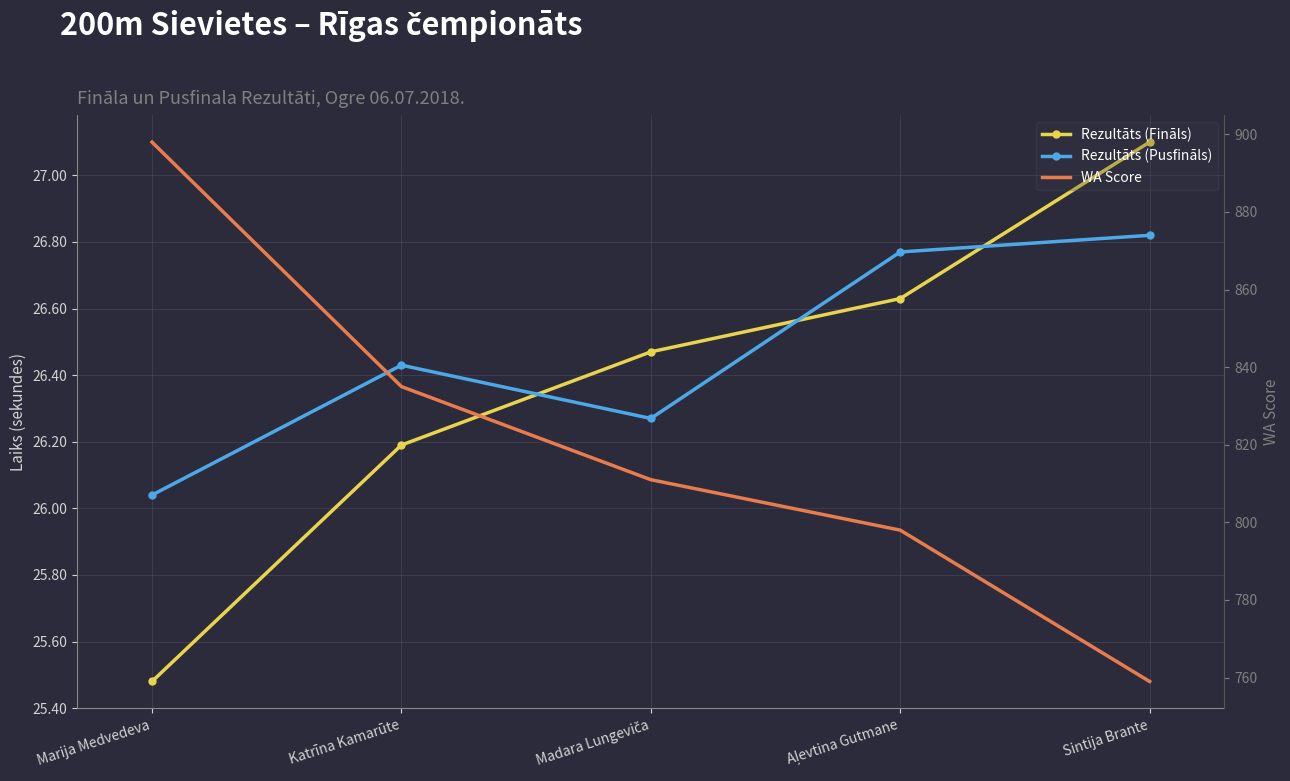

At how many categories does at least one series exceed 30?

5